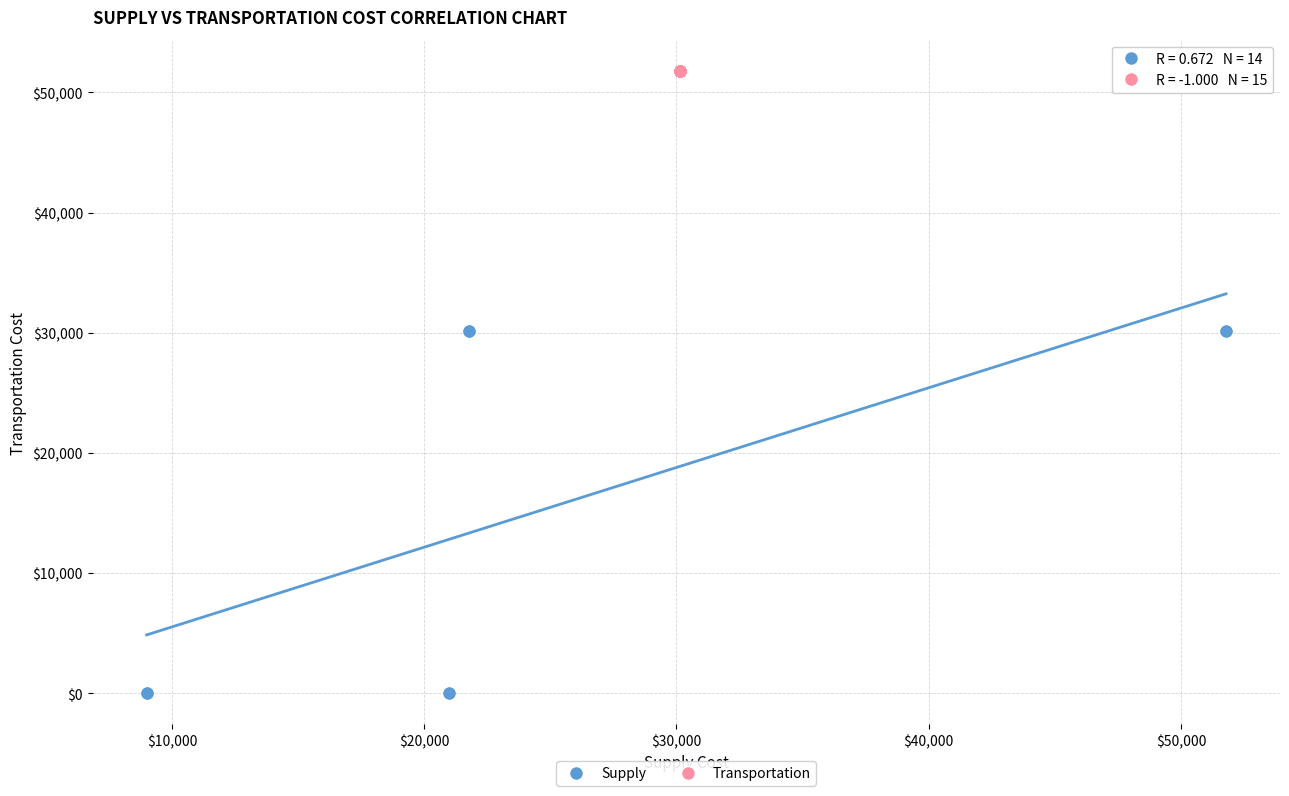

Which series reaches the minimum Y coordinate?

Supply